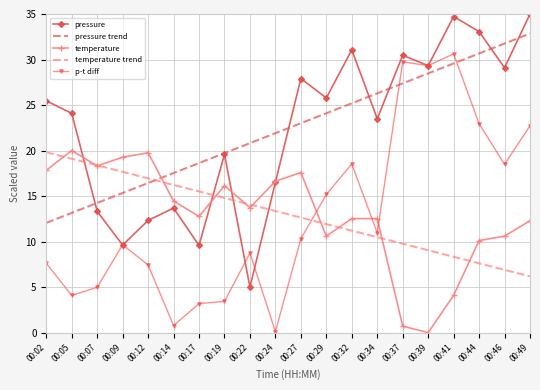

What is the sum of all pressure trend values?

449.1